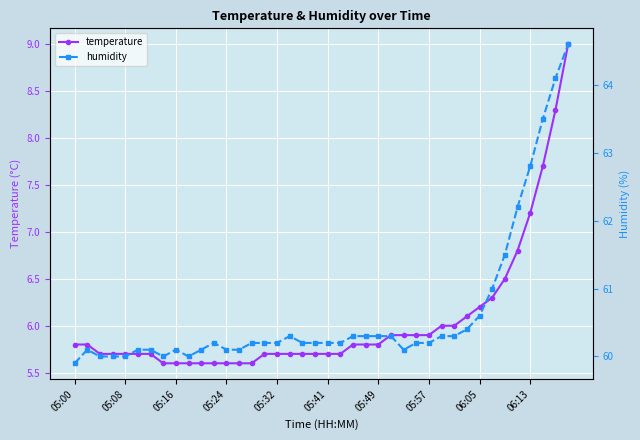

The value of temperature at 05:16 is 5.6. True or false?

True